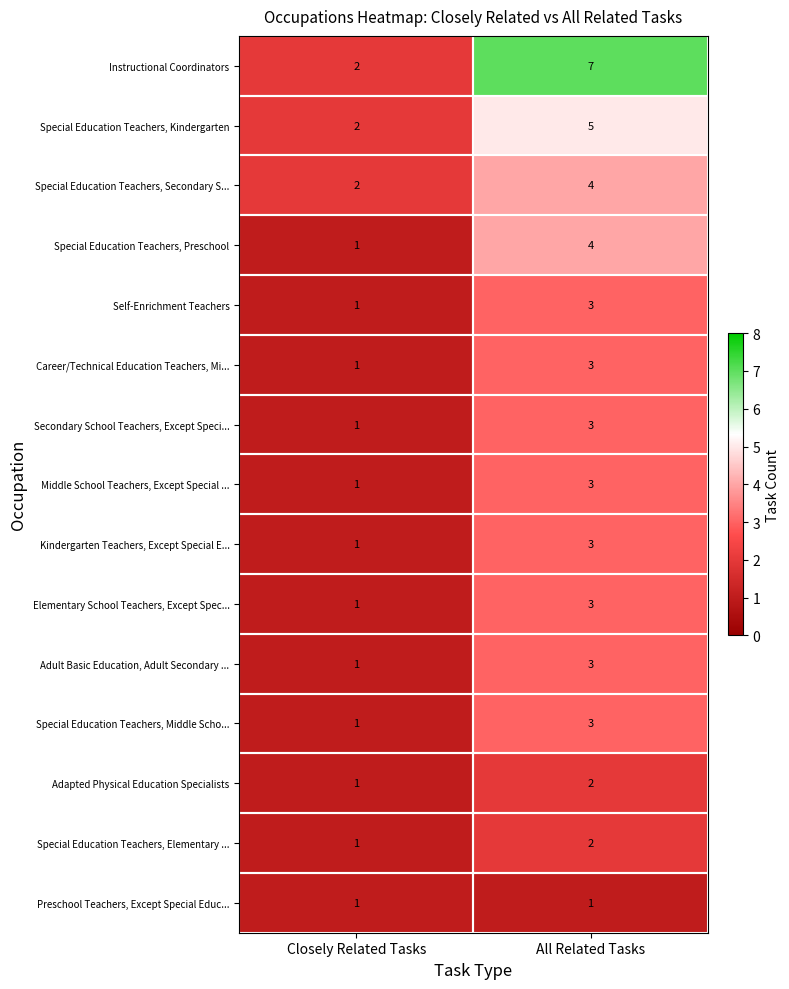

Count the number of data series in this chart.

15